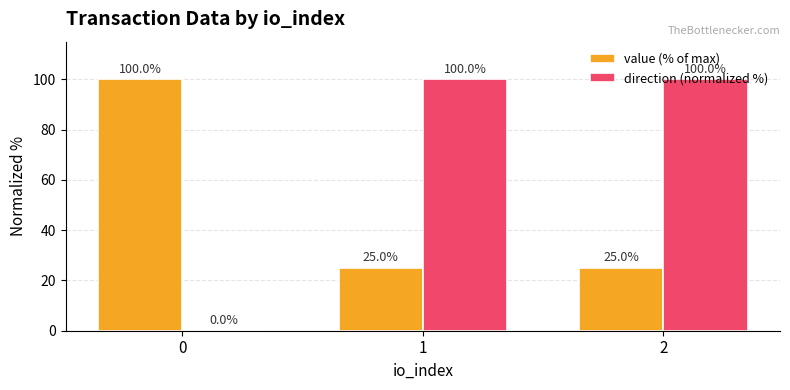

Which series has the largest range (max minus min)?

direction (normalized %)